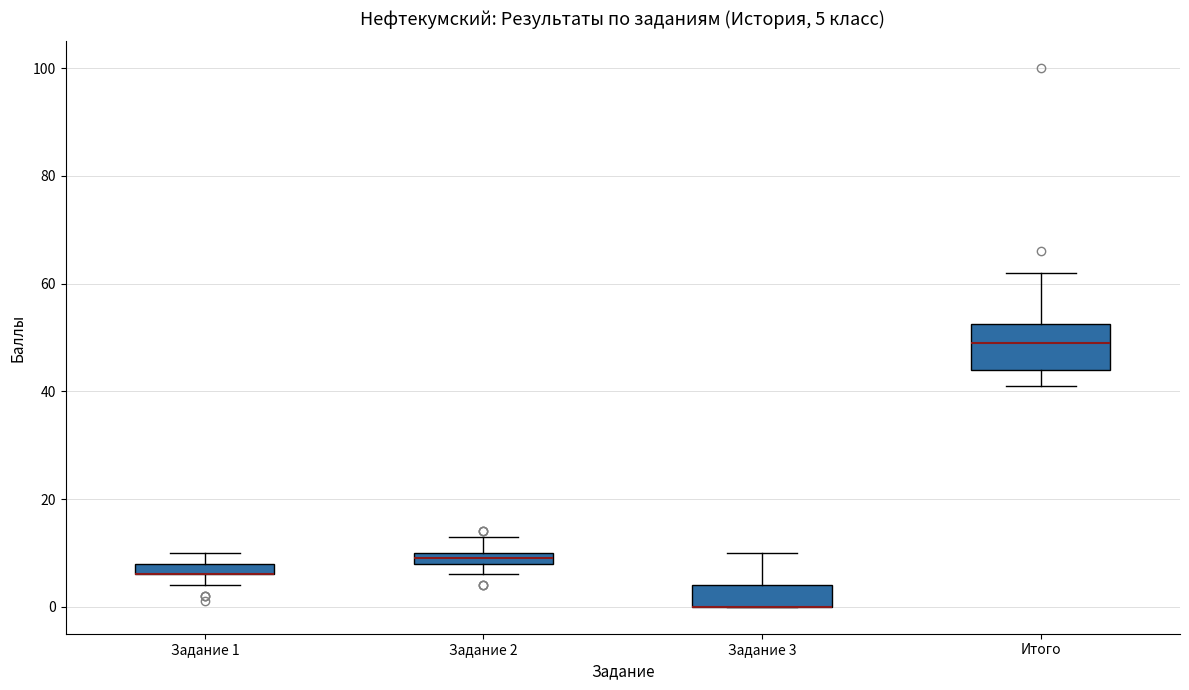

Which box is the tallest, from its lower edge to its upper edge?

Итого